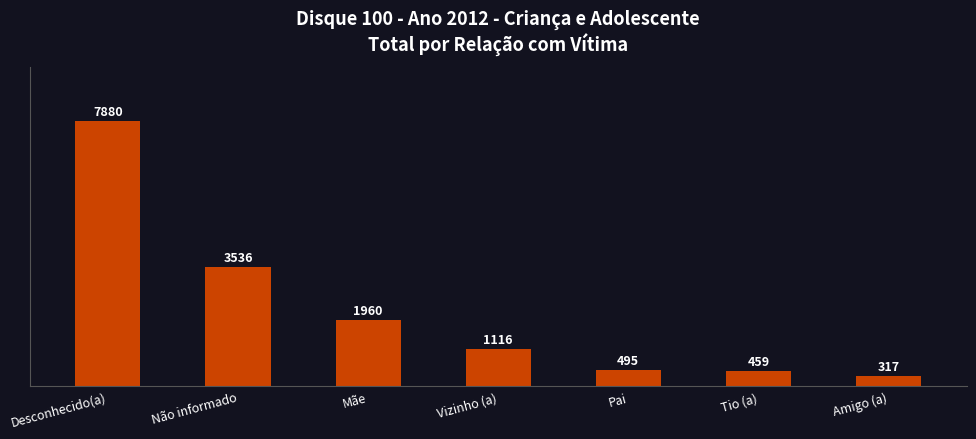

Rank the categories by value from highest to lowest.

Desconhecido(a), Não informado, Mãe, Vizinho (a), Pai, Tio (a), Amigo (a)